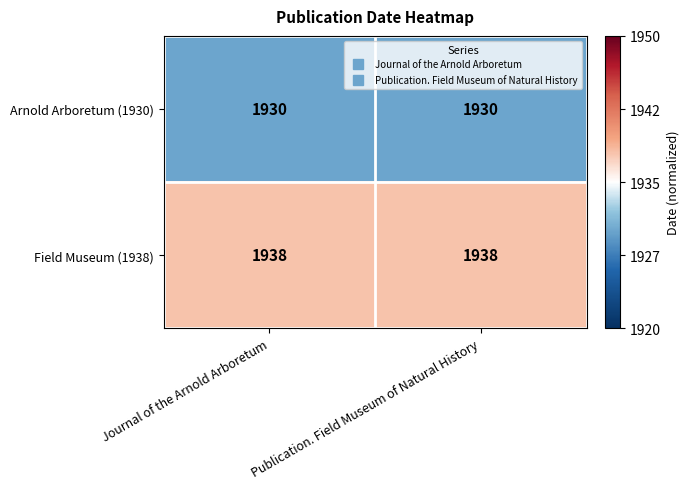

What is the maximum value shown in the chart?

1938